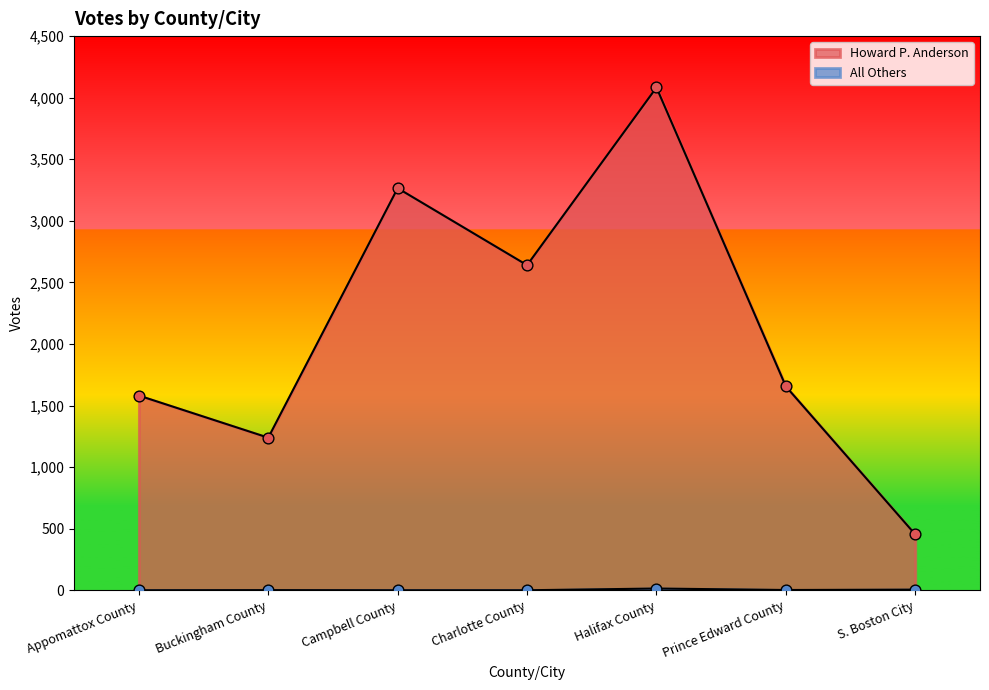

Is the value of Howard P. Anderson at S. Boston City greater than the value of All Others at Buckingham County?

Yes